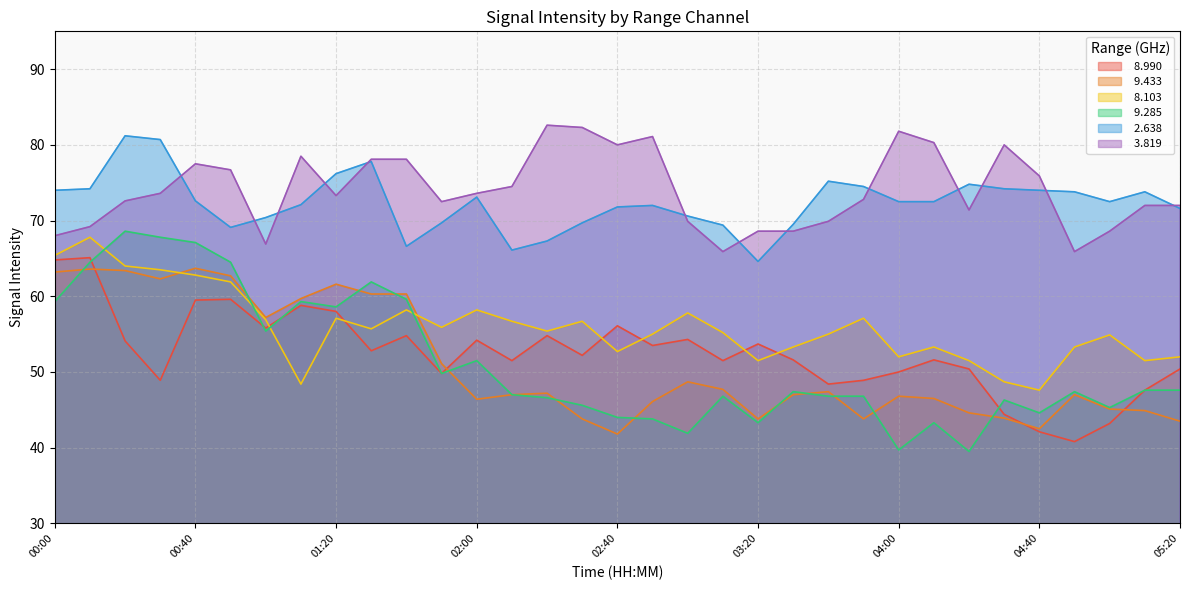

What is the label of the 4th point from the right?

04:50